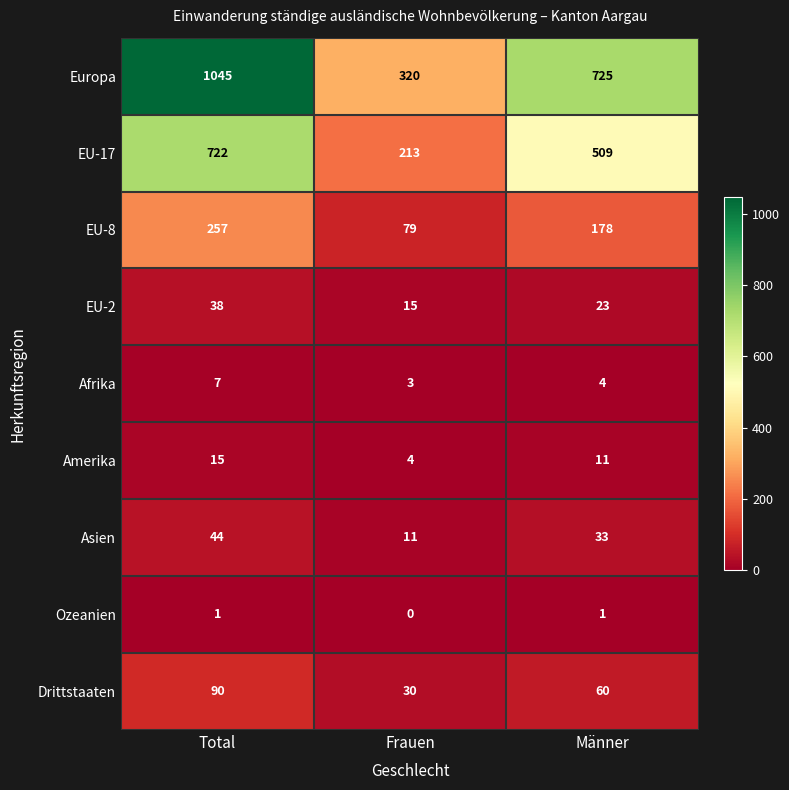

The value of EU-17 at Männer is 799. True or false?

False